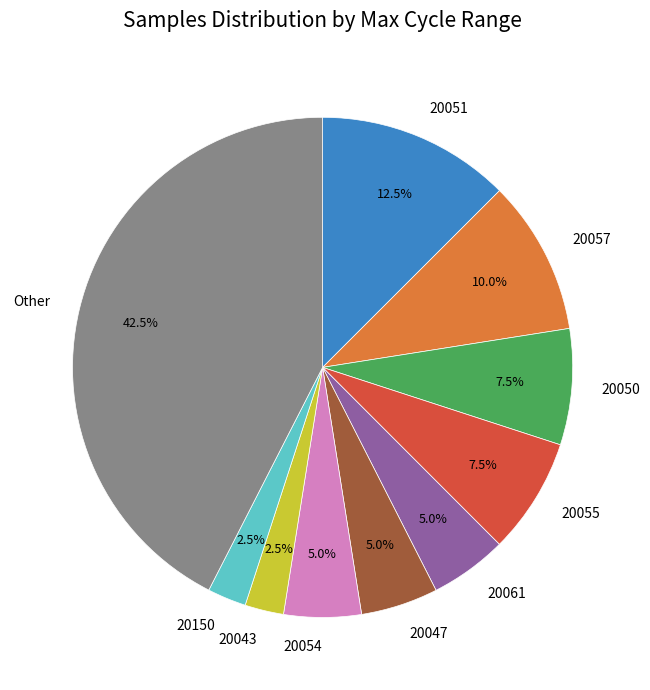

Approximately how many times larger is the value at 20061 compared to 20150?

2.0